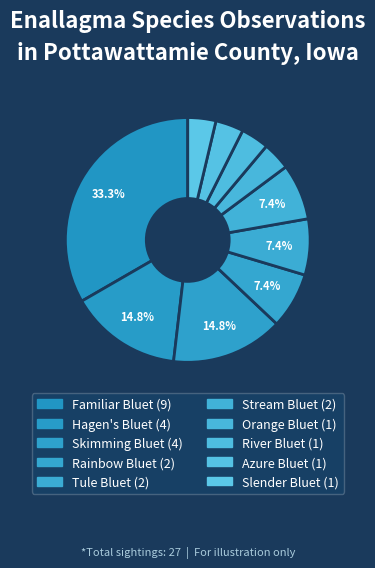

How many slices are in this pie chart?

10